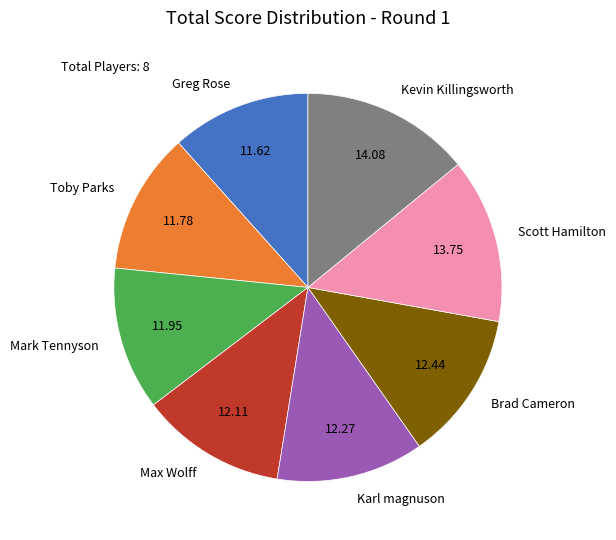

Count the number of slices in the pie.

8